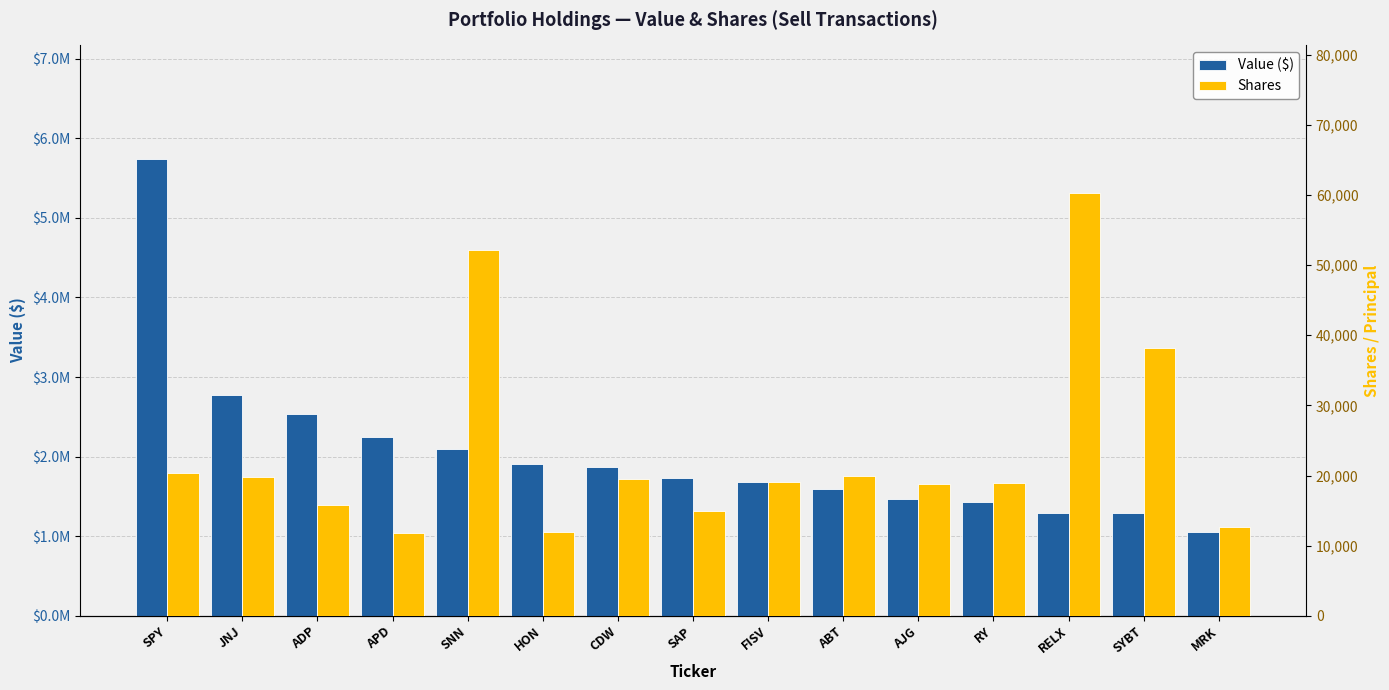

The Shares series shows 88194 at SNN. True or false?

False